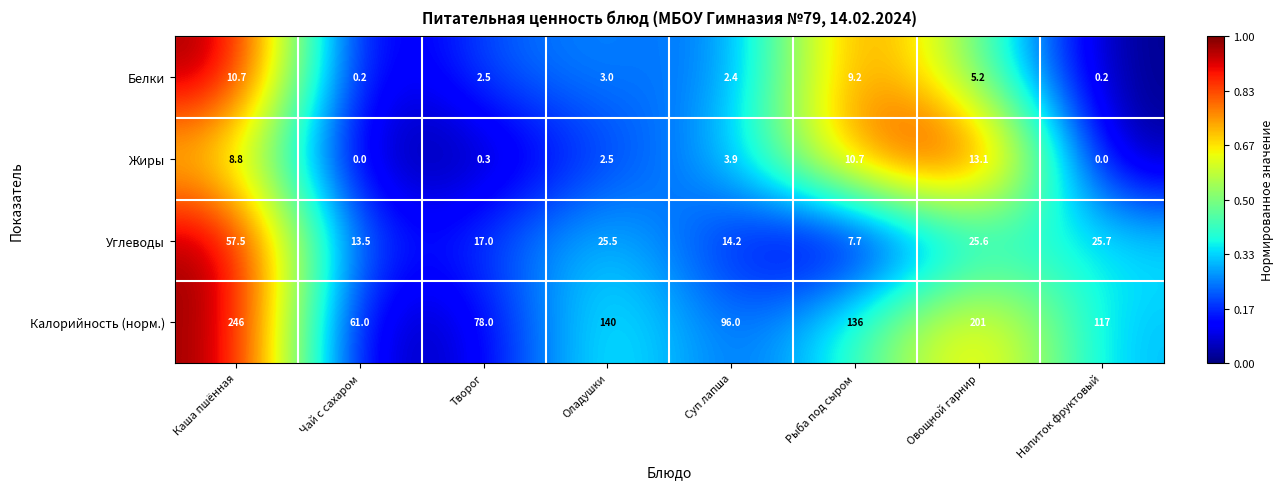

Is the value of Углеводы at Чай с сахаром greater than the value of Белки at Рыба под сыром?

Yes